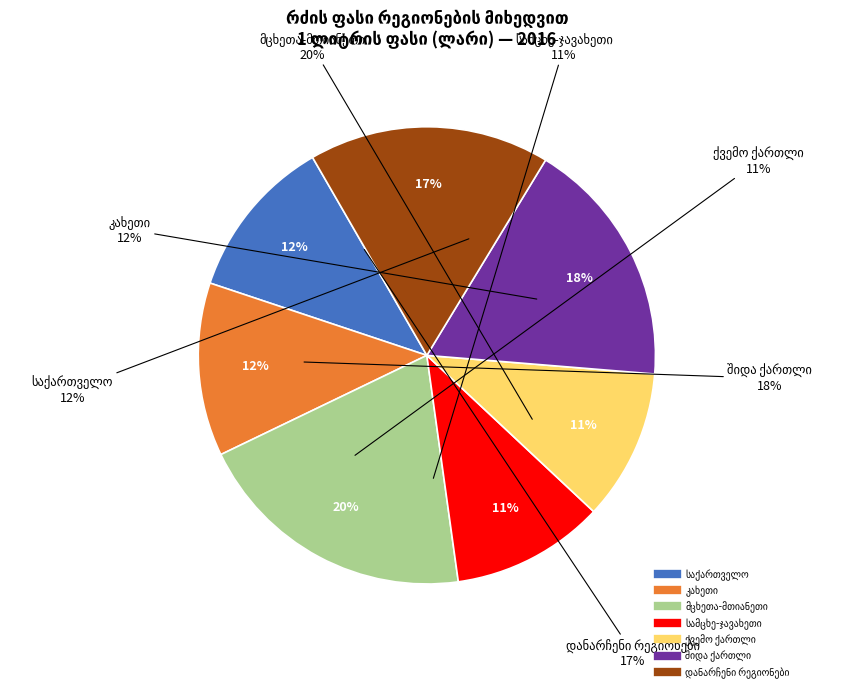

How many segments does this pie chart have?

7